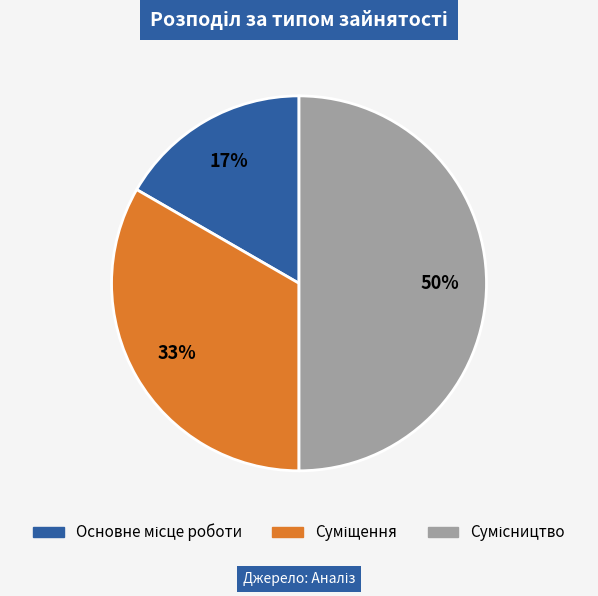

To the nearest percent, what is the difference between the largest and smallest slice percentages?

33%